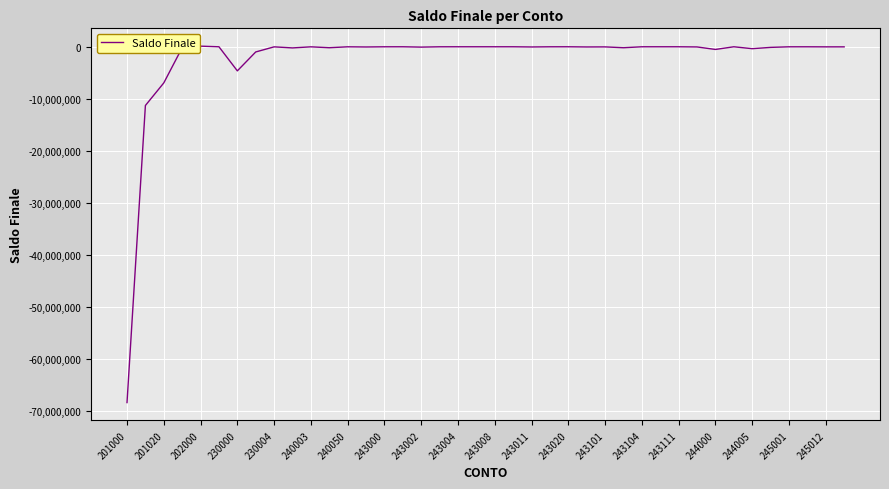

What is the smallest value displayed?

-68425045.6